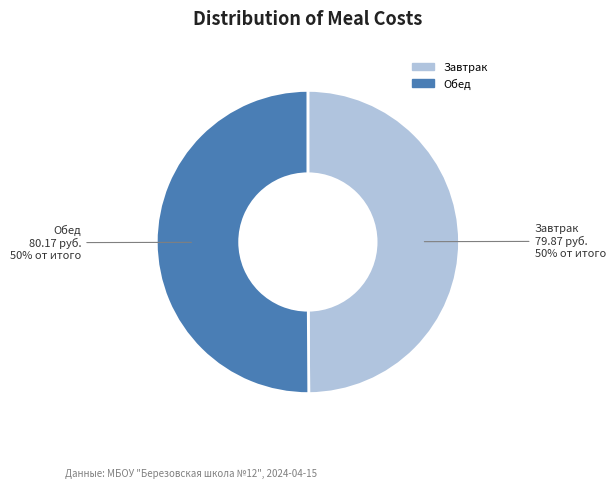

To the nearest percent, what is the average slice percentage?

50%